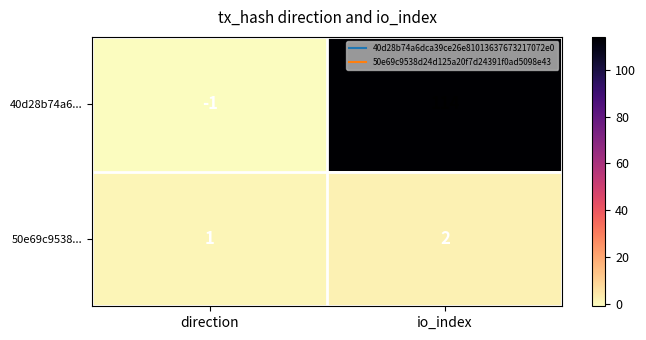

At which category is the sum across all series the highest?

io_index